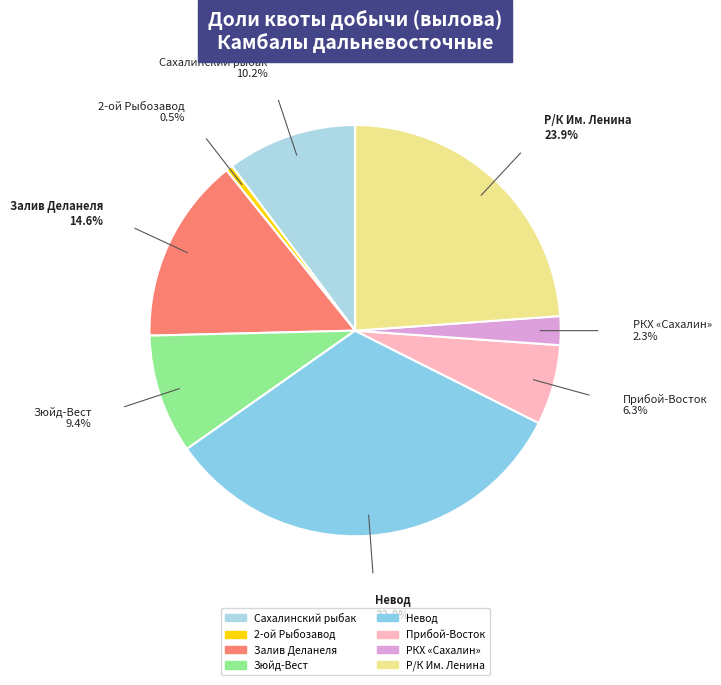

How many segments does this pie chart have?

8